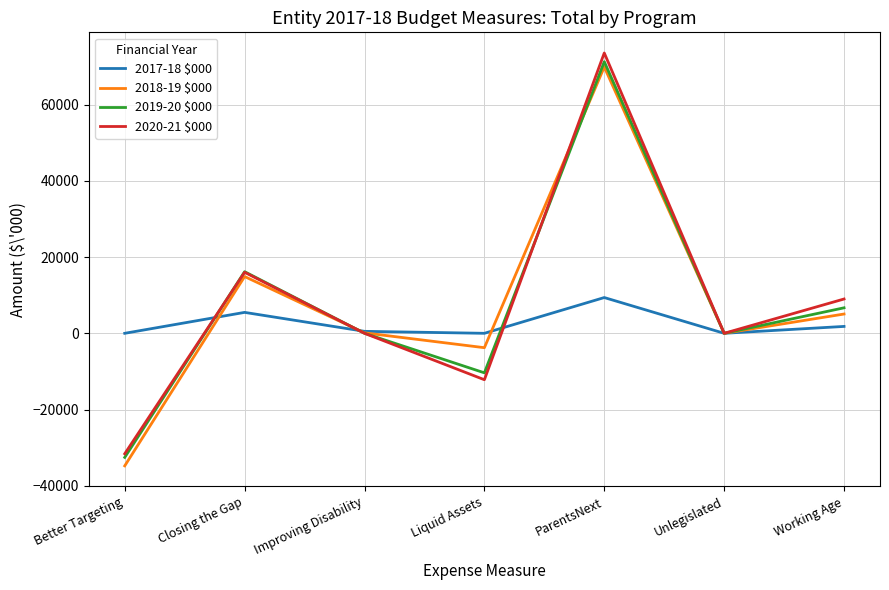

What is the smallest value displayed?

-34763